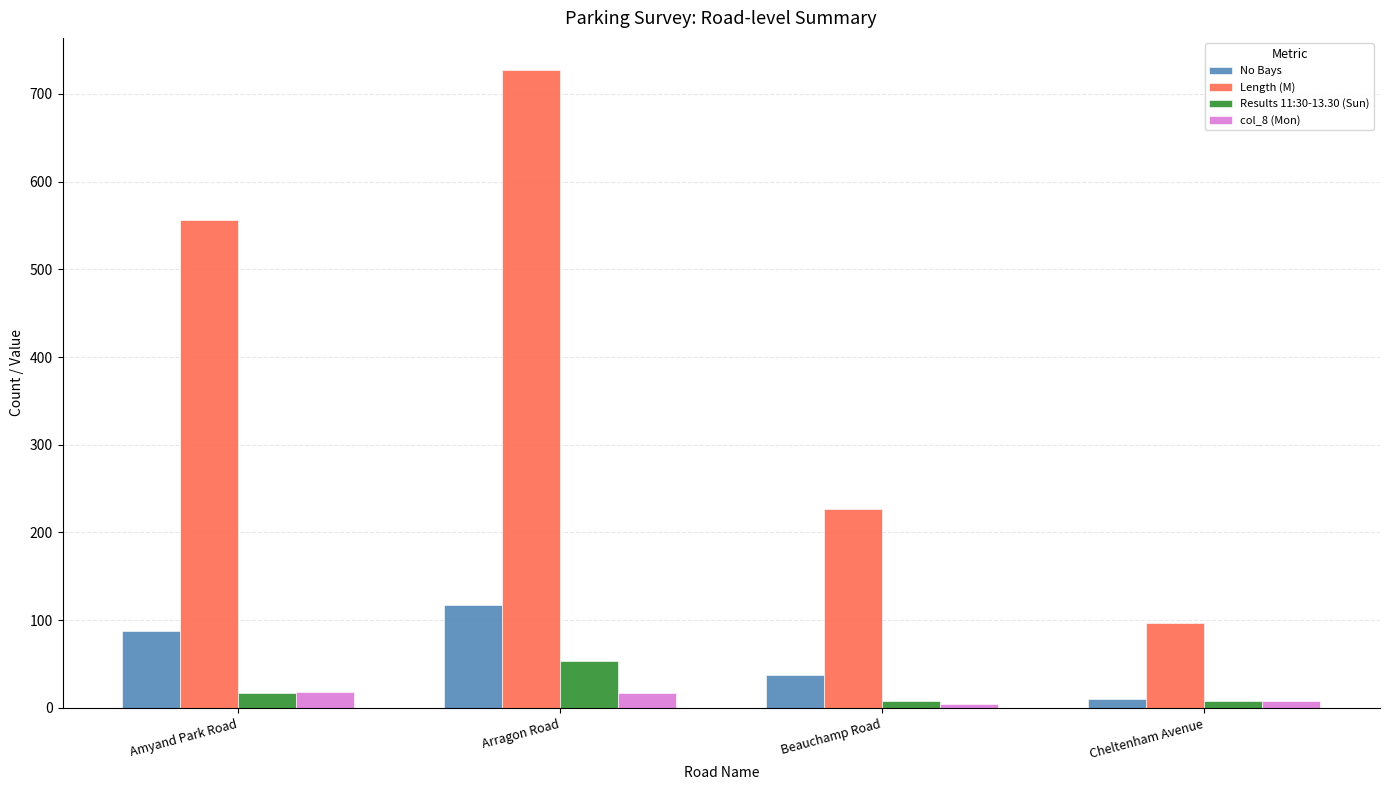

Which category has the highest value in the Length (M) series?

Arragon Road